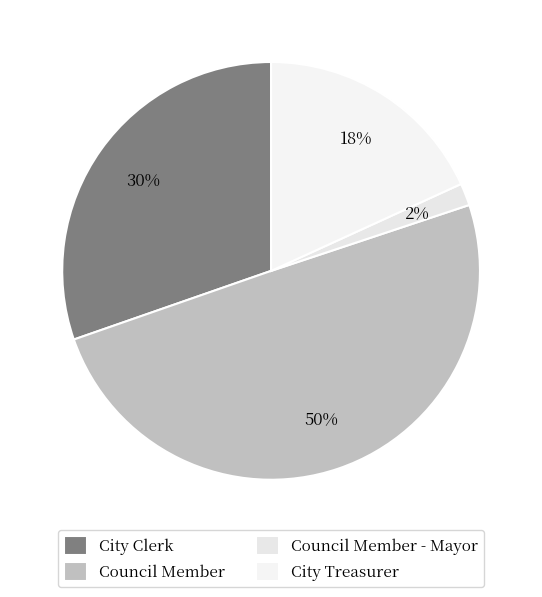

How many segments does this pie chart have?

4